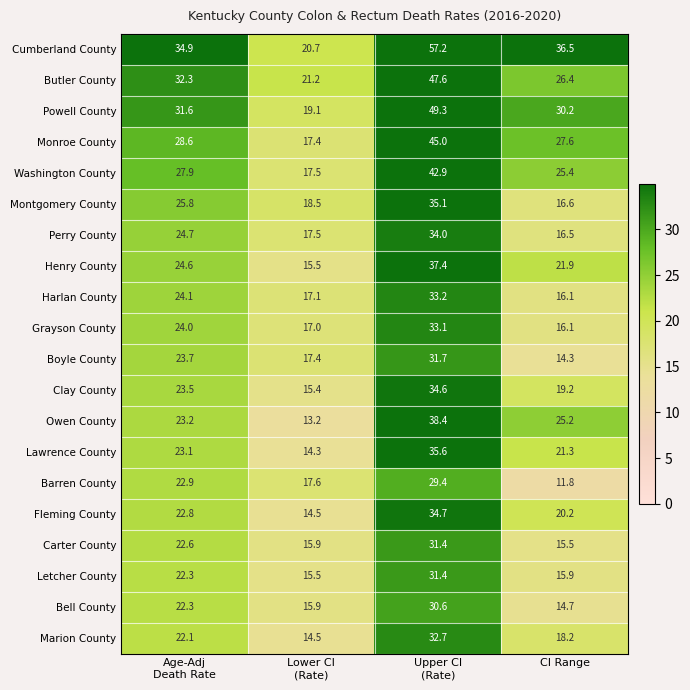

At how many categories does at least one series exceed 25?

3